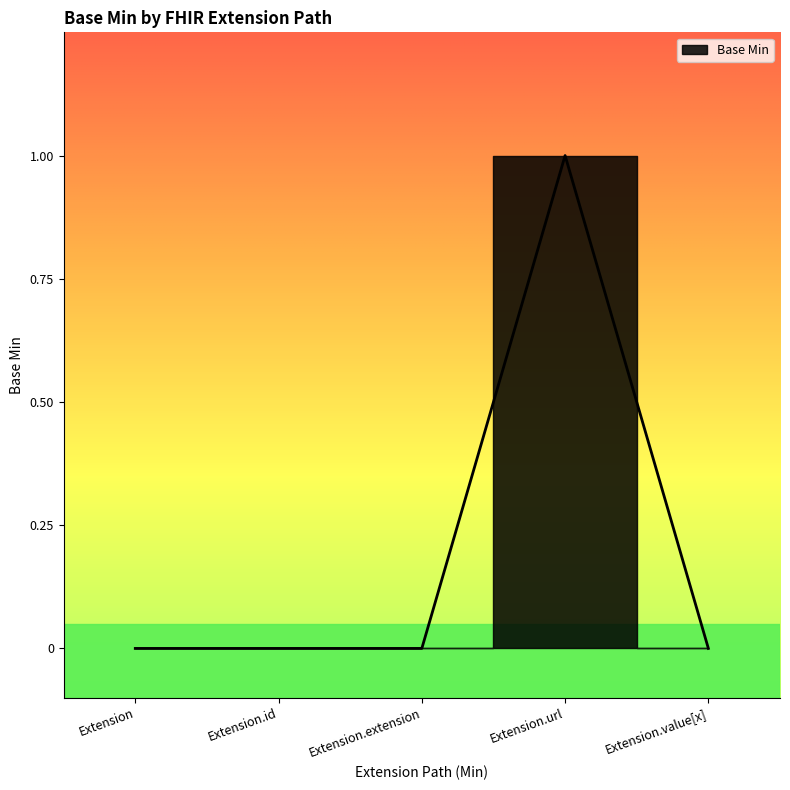

Reading left to right, what are all the values shown in this chart?

Extension=0	Extension.id=0	Extension.extension=0	Extension.url=1	Extension.value[x]=0